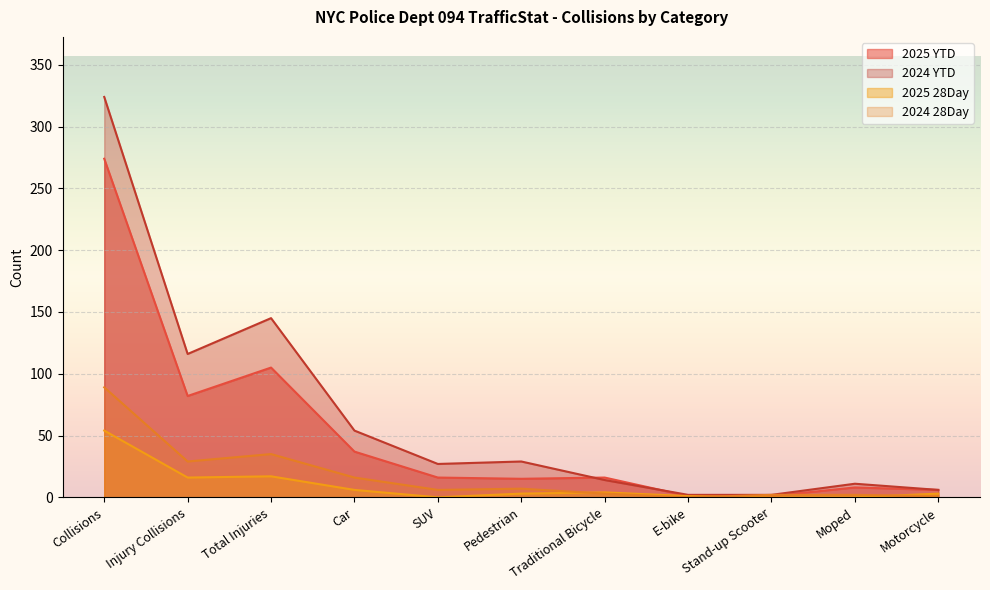

Reading right to left, extract all data points from this chart.

2025 YTD: 6	8	1	1	16	15	16	37	105	82	274
2024 YTD: 6	11	2	2	14	29	27	54	145	116	324
2025 28Day: 3	0	0	1	4	3	0	6	17	16	54
2024 28Day: 1	2	2	0	3	7	6	16	35	29	89